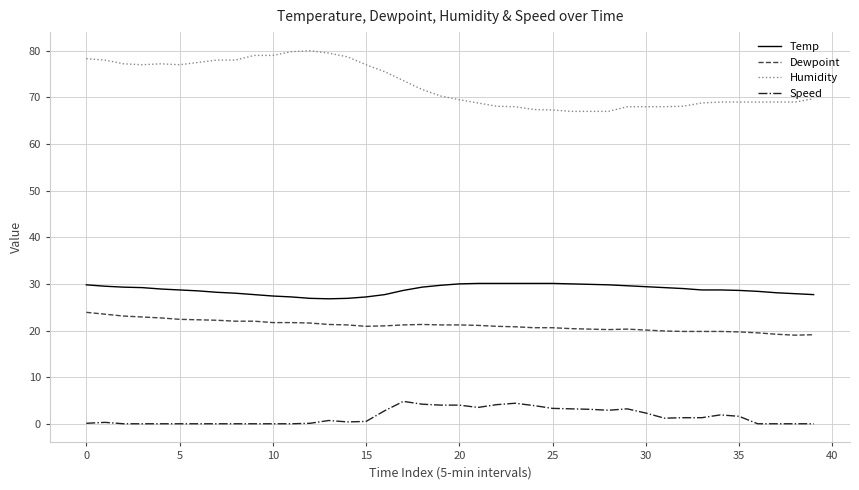

What is the difference between the maximum and minimum values in the Humidity series?

13.0